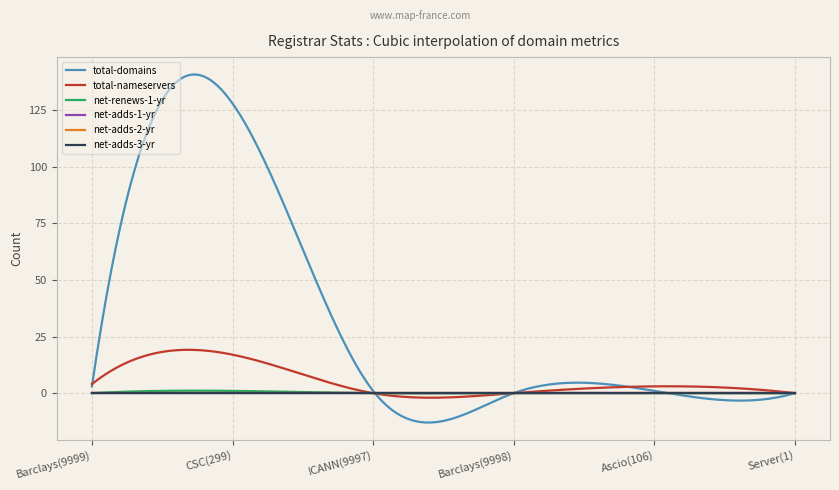

Reading right to left, what are all the values shown in this chart?

total-domains: Server(1)=0	Ascio(106)=1	Barclays(9998)=0	ICANN(9997)=1	CSC(299)=128	Barclays(9999)=3
total-nameservers: Server(1)=0	Ascio(106)=3	Barclays(9998)=0	ICANN(9997)=0	CSC(299)=17	Barclays(9999)=4
net-renews-1-yr: Server(1)=0	Ascio(106)=0	Barclays(9998)=0	ICANN(9997)=0	CSC(299)=1	Barclays(9999)=0
net-adds-1-yr: Server(1)=0	Ascio(106)=0	Barclays(9998)=0	ICANN(9997)=0	CSC(299)=0	Barclays(9999)=0
net-adds-2-yr: Server(1)=0	Ascio(106)=0	Barclays(9998)=0	ICANN(9997)=0	CSC(299)=0	Barclays(9999)=0
net-adds-3-yr: Server(1)=0	Ascio(106)=0	Barclays(9998)=0	ICANN(9997)=0	CSC(299)=0	Barclays(9999)=0